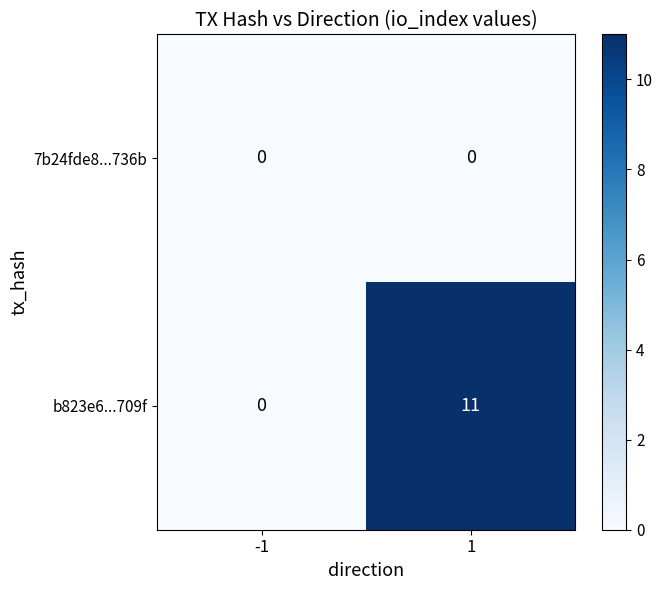

At which category is the sum across all series the highest?

1